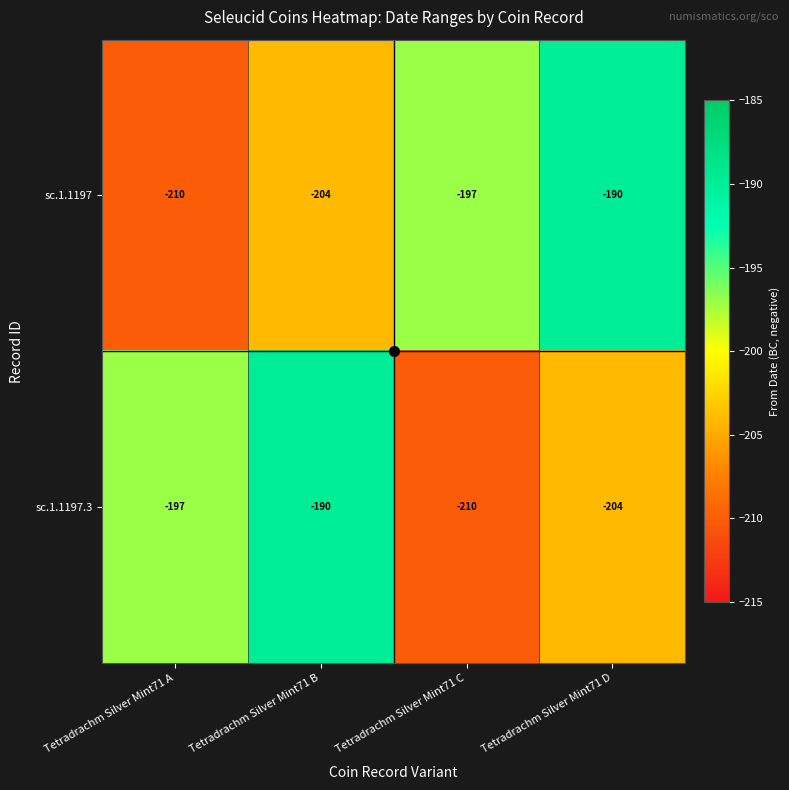

At Tetradrachm Silver Mint71 B, list the series in order from smallest to largest.

sc.1.1197, sc.1.1197.3